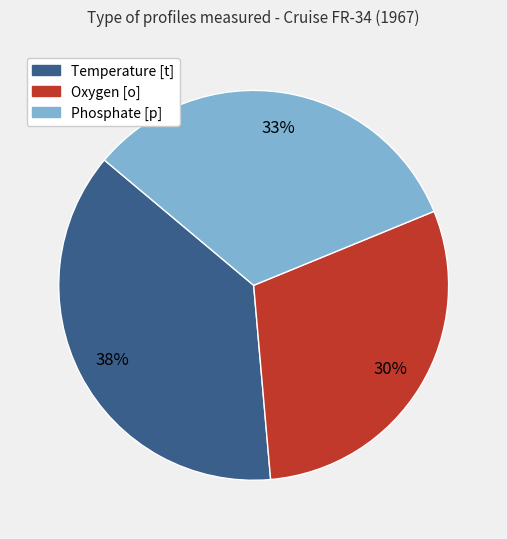

Is there any slice that represents more than half of the pie?

No